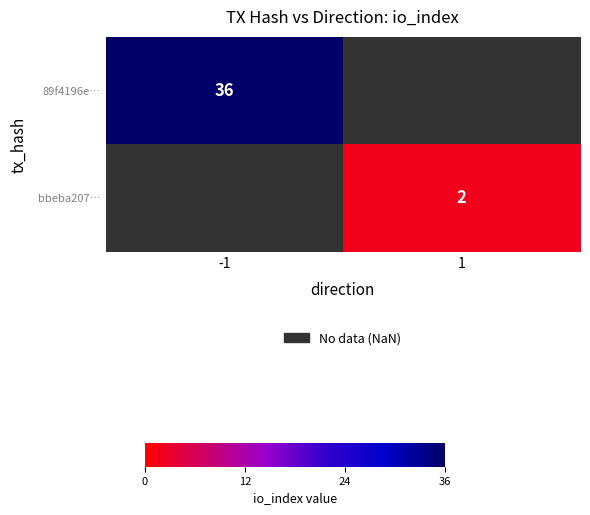

True or false: bbeba207… has a value of 2 at 1.

True